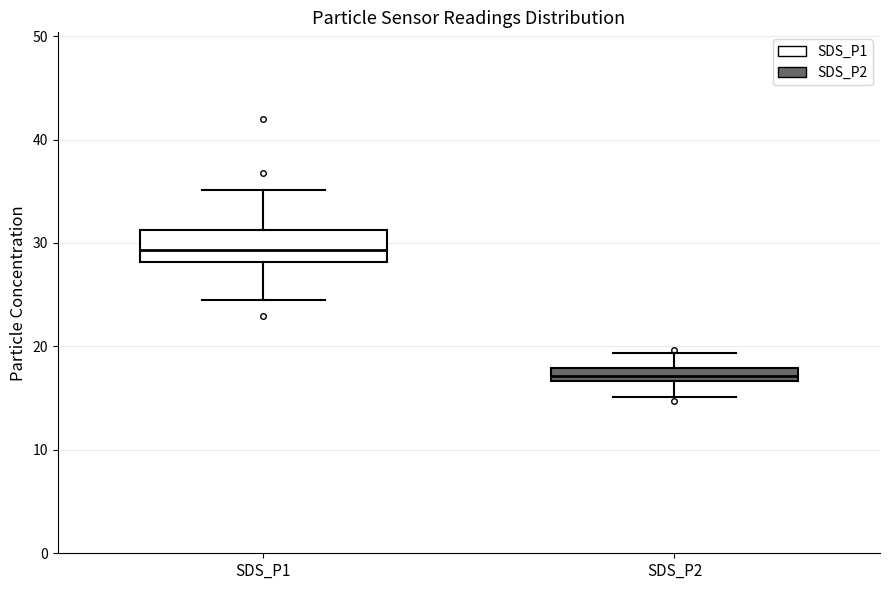

Which box has the highest median line?

SDS_P1